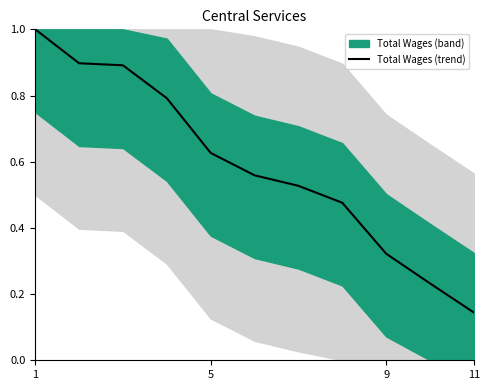

At which label is Total Wages (trend) closest to 0?

11